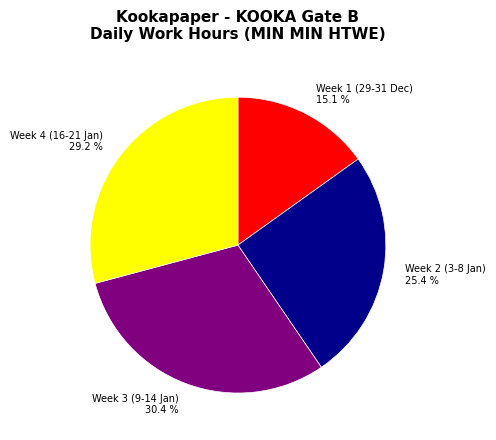

Is Week 1 (29-31 Dec) 15.1 % the majority of the pie?

No